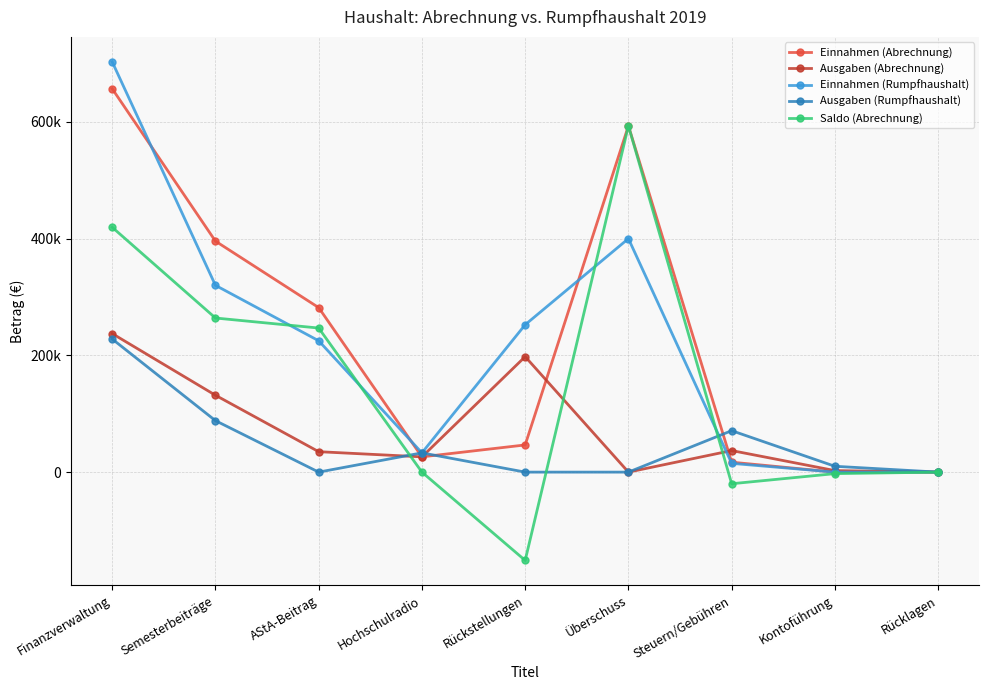

Does the chart have visible grid lines?

Yes